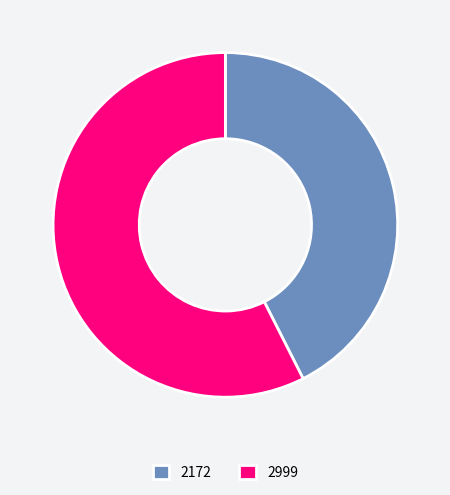

Between 2999 and 2172, which is larger?

2999